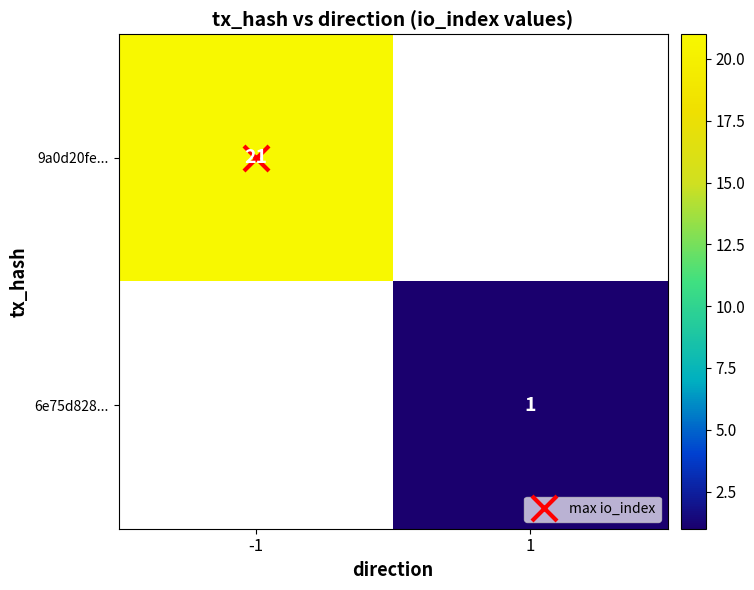

Rank the series at -1 from highest to lowest value.

9a0d20fe..., 6e75d828...